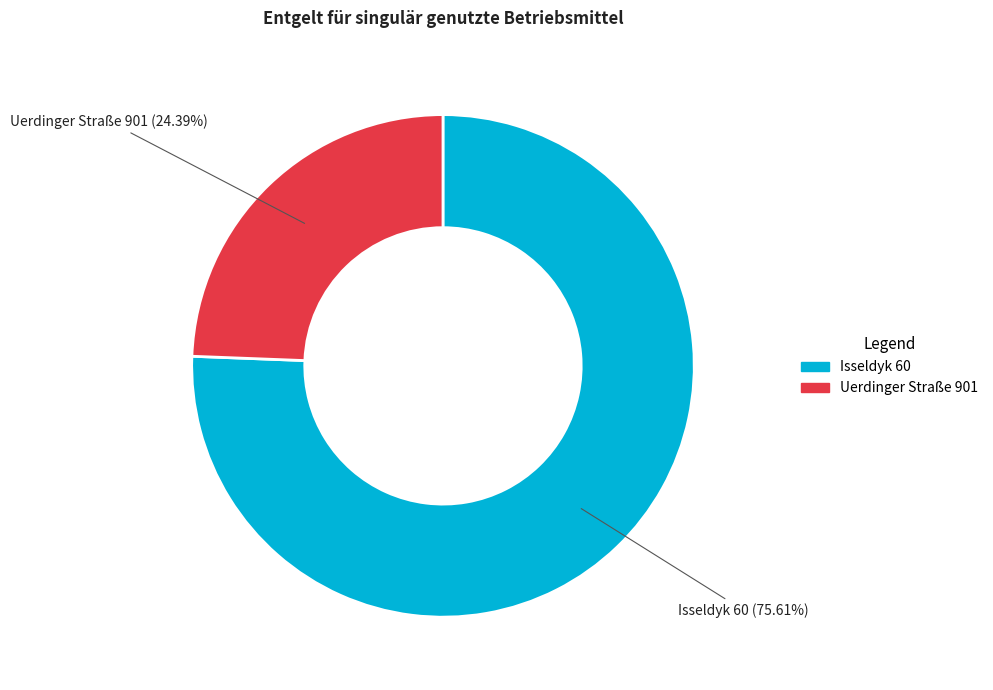

Rank the categories by value from lowest to highest.

Uerdinger Straße 901, Isseldyk 60